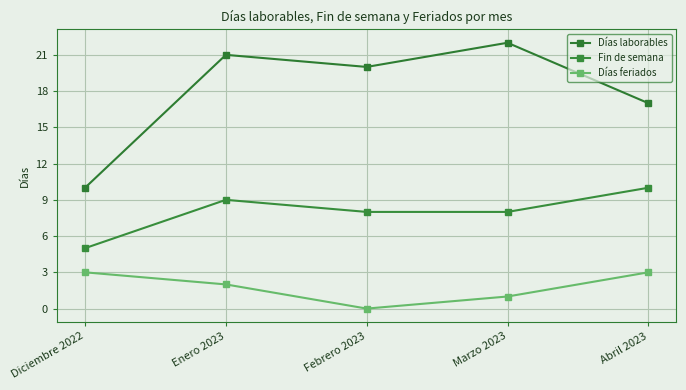

How many lines are shown in the chart?

3